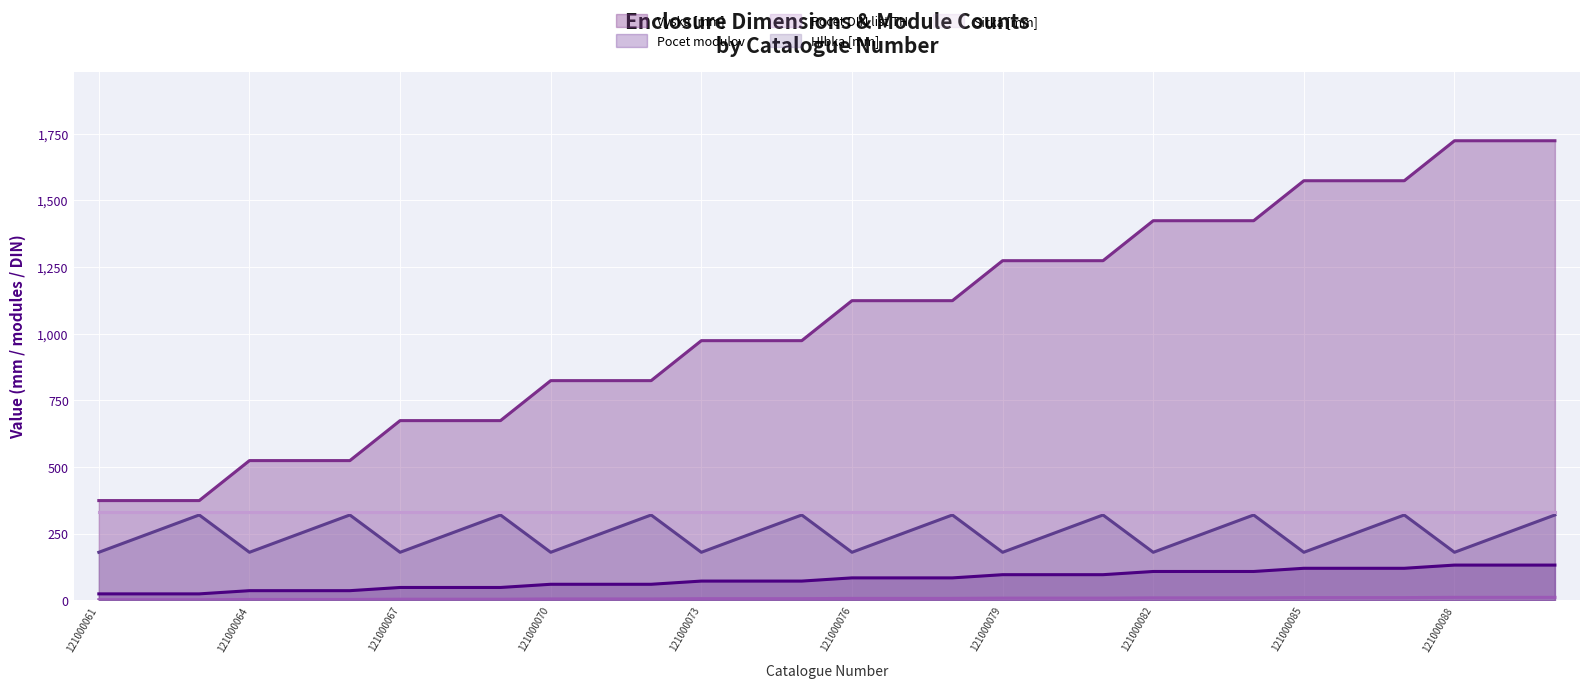

What is the sum of the Hlbka [mm] values at 121000086 and 121000080?

500